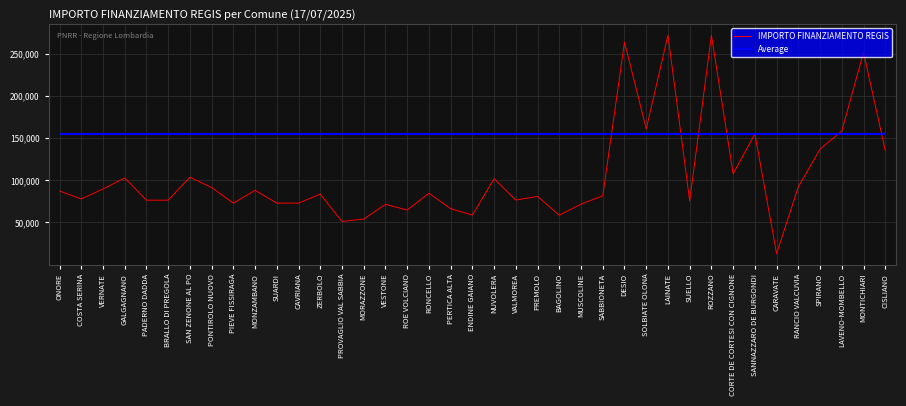

The value of IMPORTO FINANZIAMENTO REGIS at PIEVE FISSIRAGA is 72879.9. True or false?

True